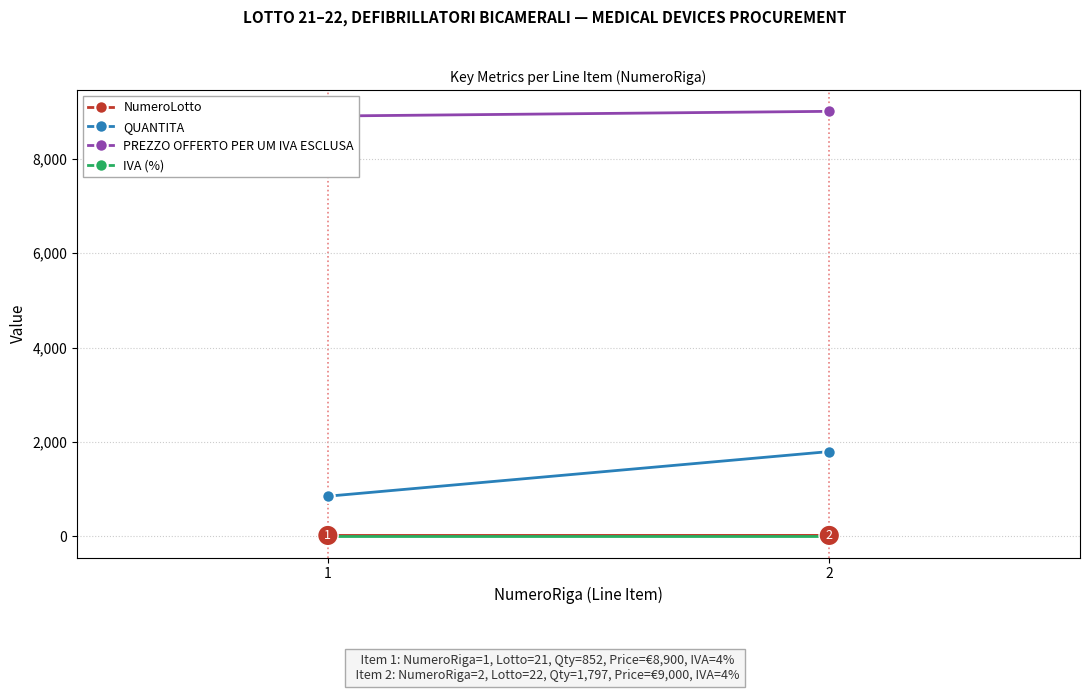

Which series changed the most between 1 and 2?

QUANTITA